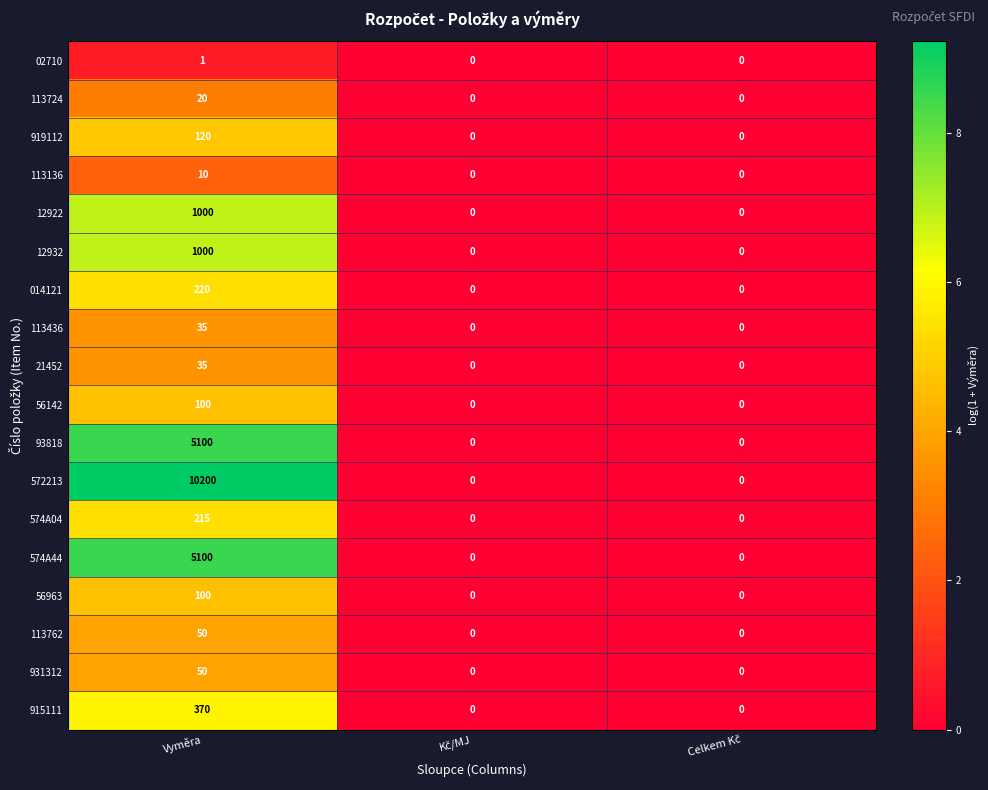

Is it true that 93818 equals 3412 at Vyměra?

False